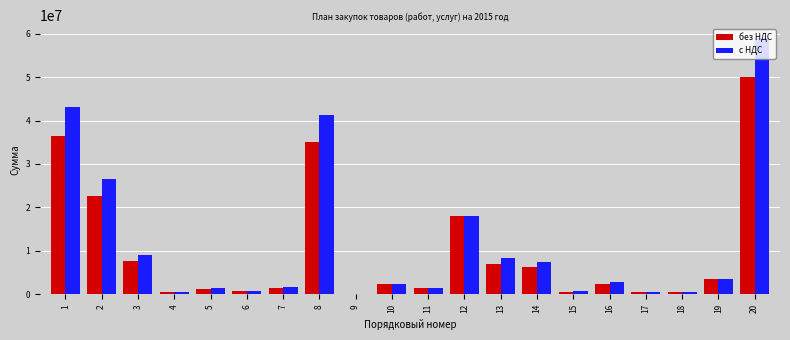

What is the difference between the с НДС values at 5 and 11?

5599.0